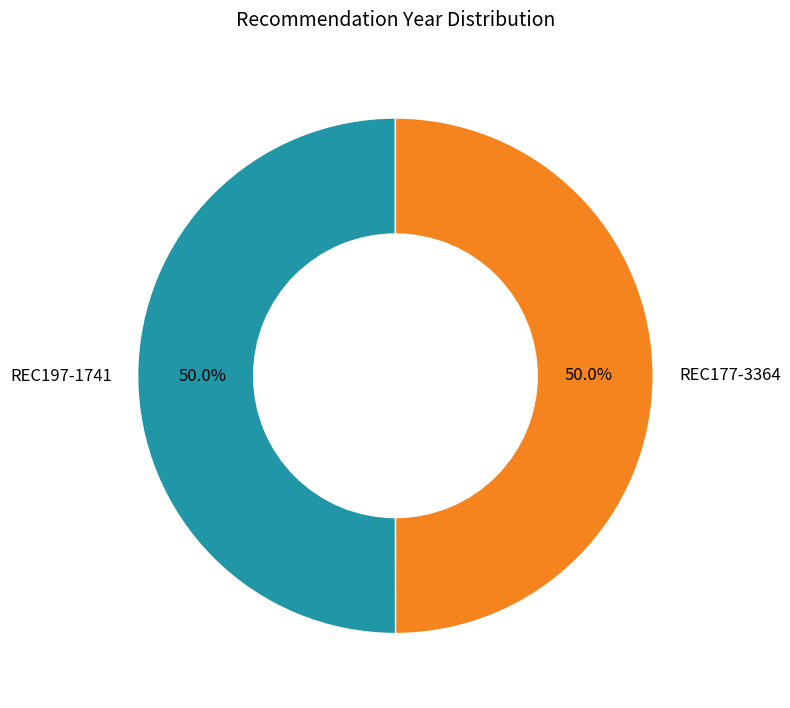

The REC197-1741 slice represents 64% of the pie. True or false?

False